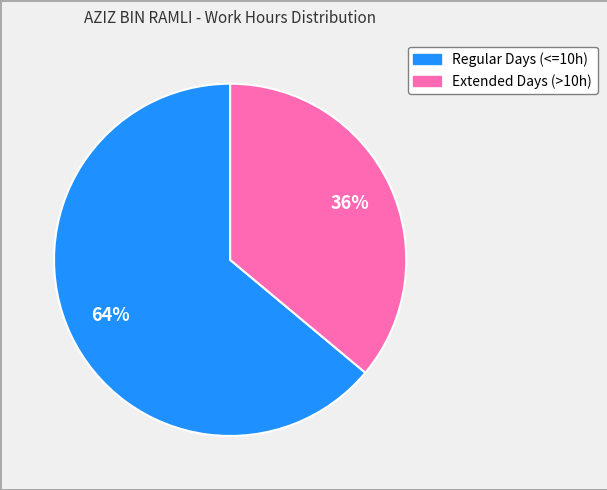

To the nearest percent, what is the average slice percentage?

50%